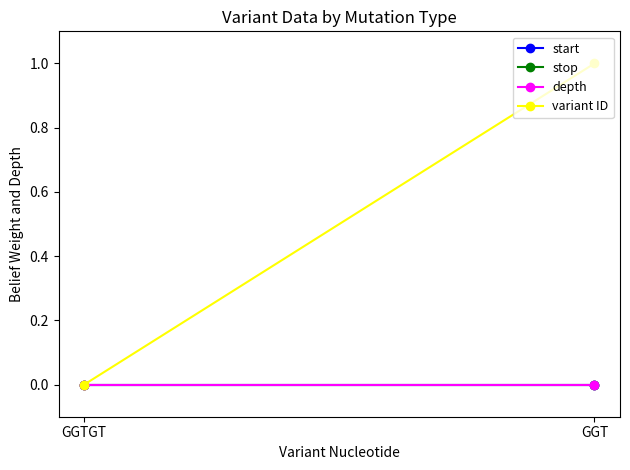

Reading left to right, list all the values displayed in this chart.

start: GGTGT=0	GGT=0
stop: GGTGT=0	GGT=0
depth: GGTGT=0	GGT=0
variant ID: GGTGT=0	GGT=1